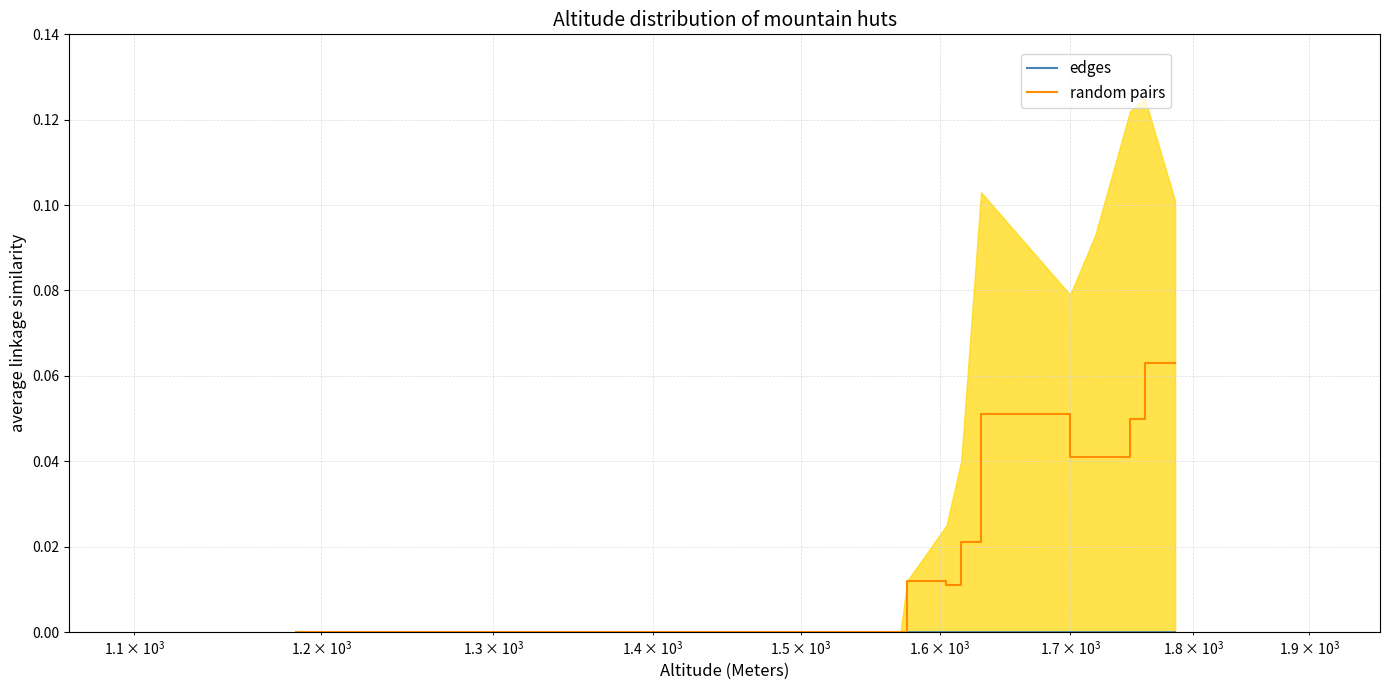

Reading left to right, transcribe all the data shown in this chart.

edges: 0.0	0.0	0.0	0.0	0.0	0.0	0.0	0.0	0.0	0.0	0.0	0.0	0.0	0.0	0.0
random pairs: 0.0	0.0	0.0	0.0	0.0	0.0	0.0	0.0	0.0	0.1	0.0	0.0	0.1	0.1	0.1